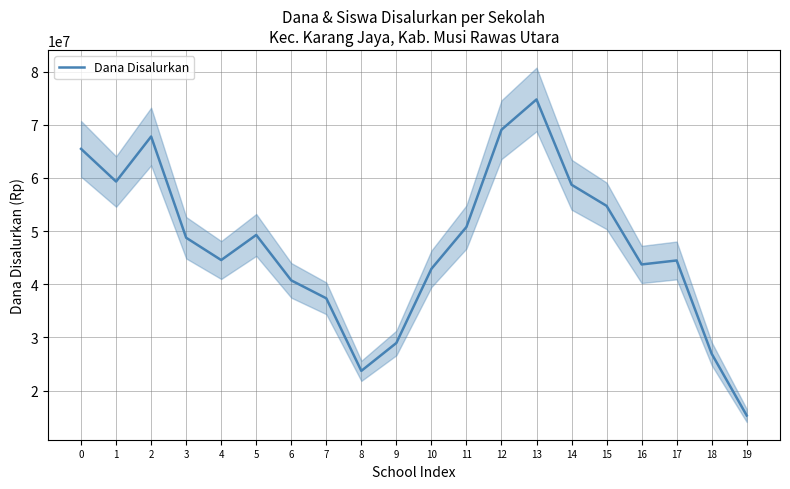

How many lines are shown in the chart?

1